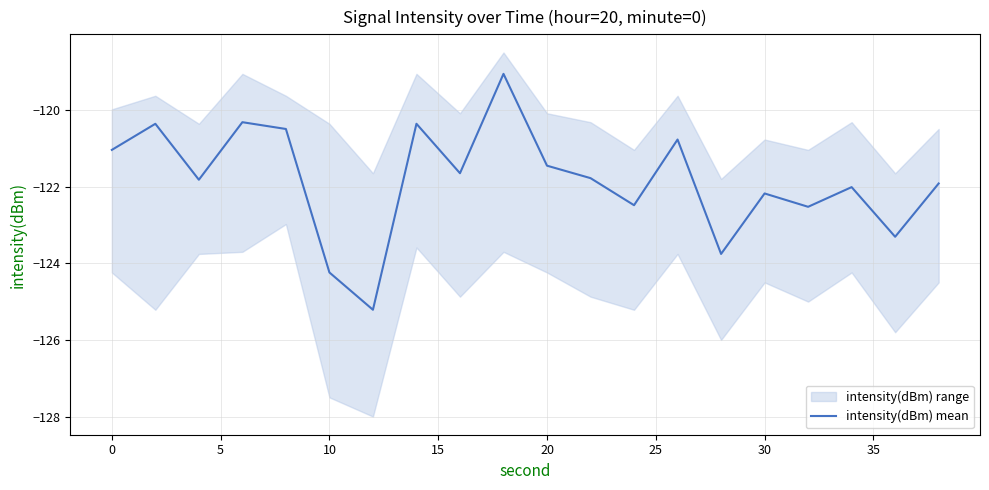

True or false: intensity(dBm) mean has a value of -122.2 at 30.

True